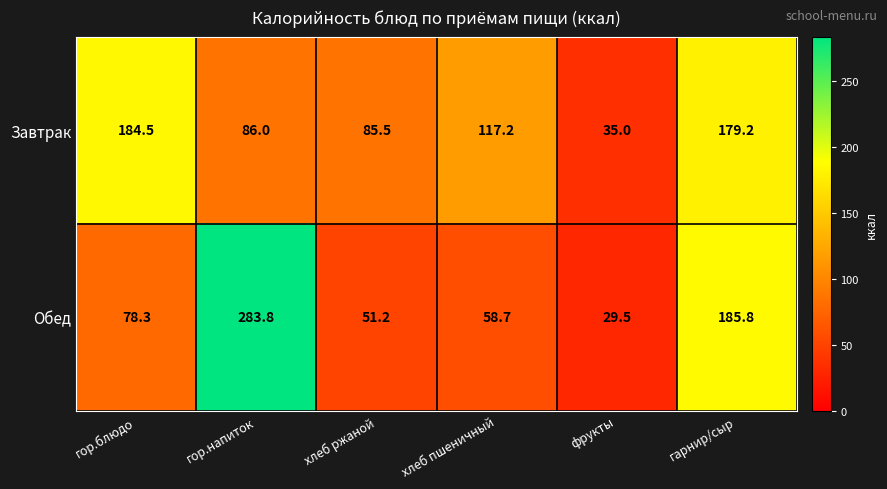

True or false: Обед has a value of 58.7 at хлеб пшеничный.

True